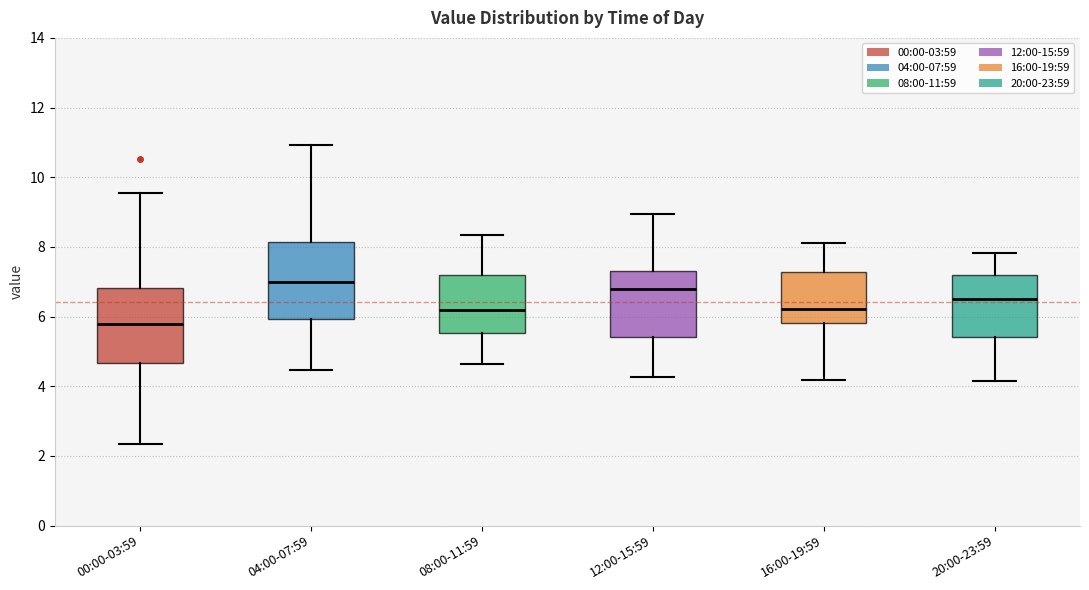

Which box has the lowest median line?

00:00-03:59